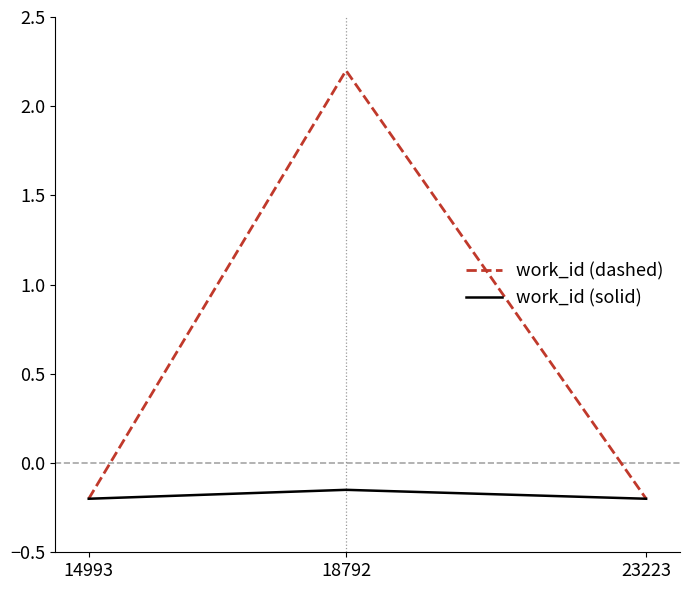

Where is work_id (solid) nearest to the value 0?

18792